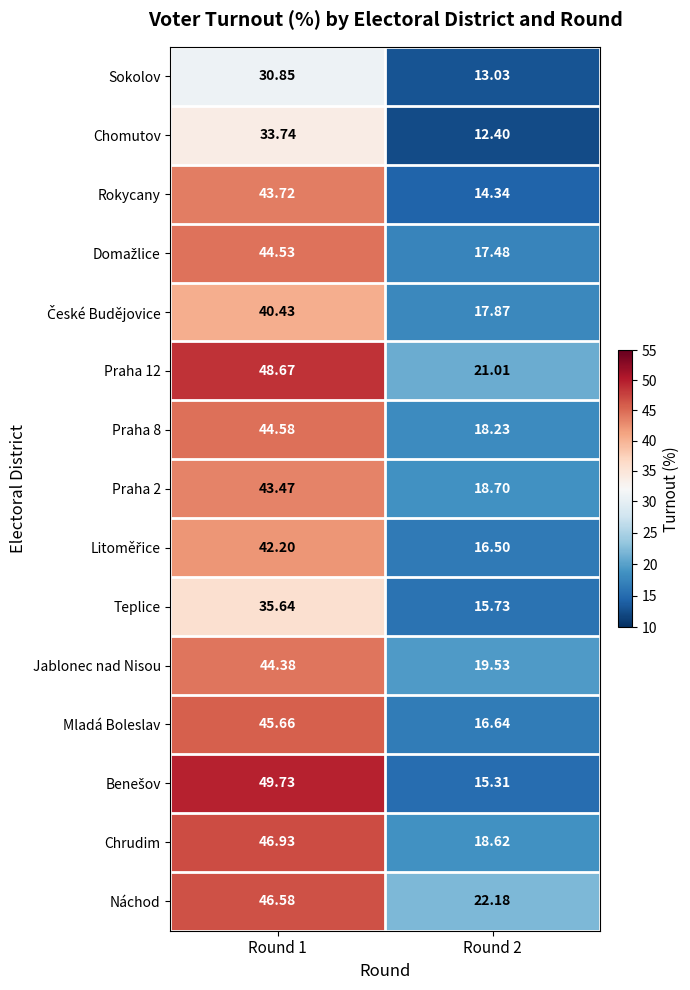

What is the difference between the highest and lowest values at Round 1?

18.9